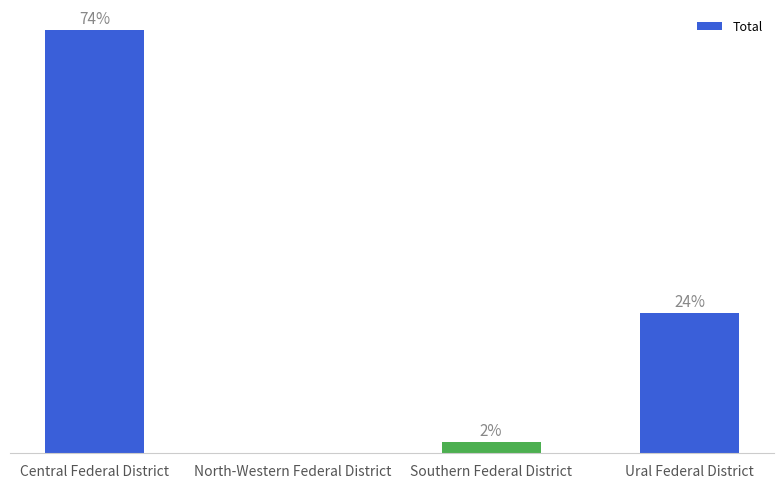

Between Ural Federal District and Central Federal District, which is larger?

Central Federal District